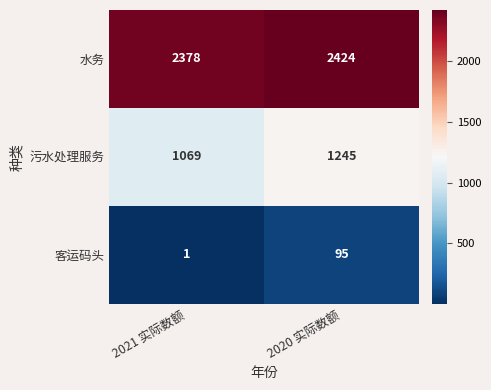

Is it true that 污水处理服务 equals 1069 at 2021 实际数额?

True